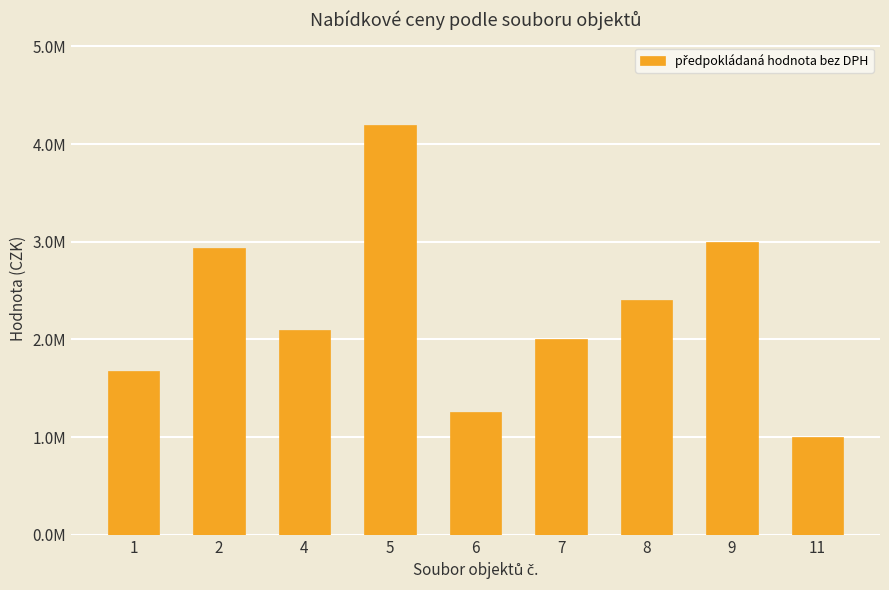

Reading left to right, list all the values displayed in this chart.

1=1680000	2=2940000	4=2100000	5=4200000	6=1260000	7=2000000	8=2400000	9=3000000	11=1000000